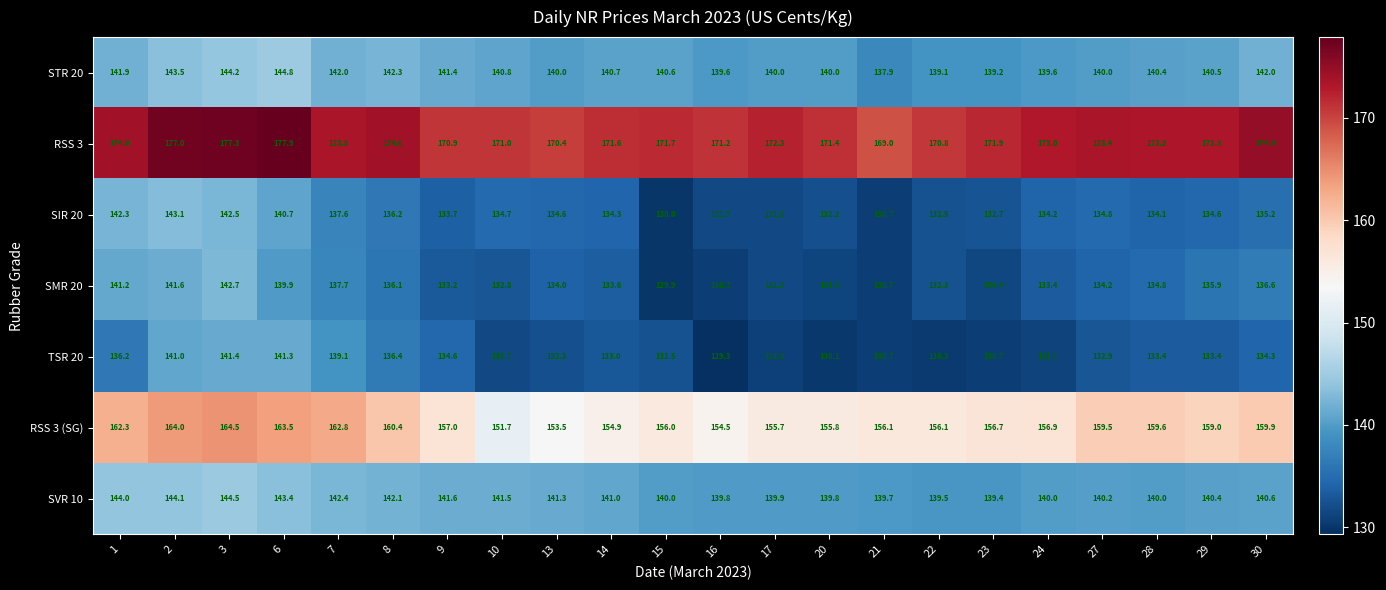

Which series has the largest total across all categories?

RSS 3